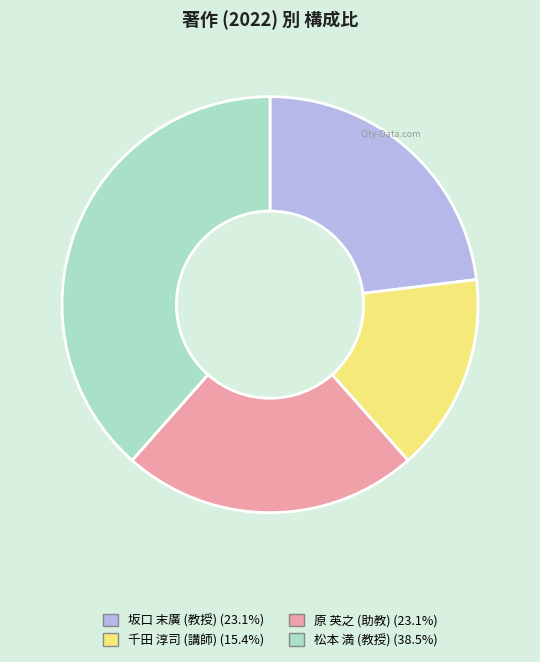

How many segments does this pie chart have?

4